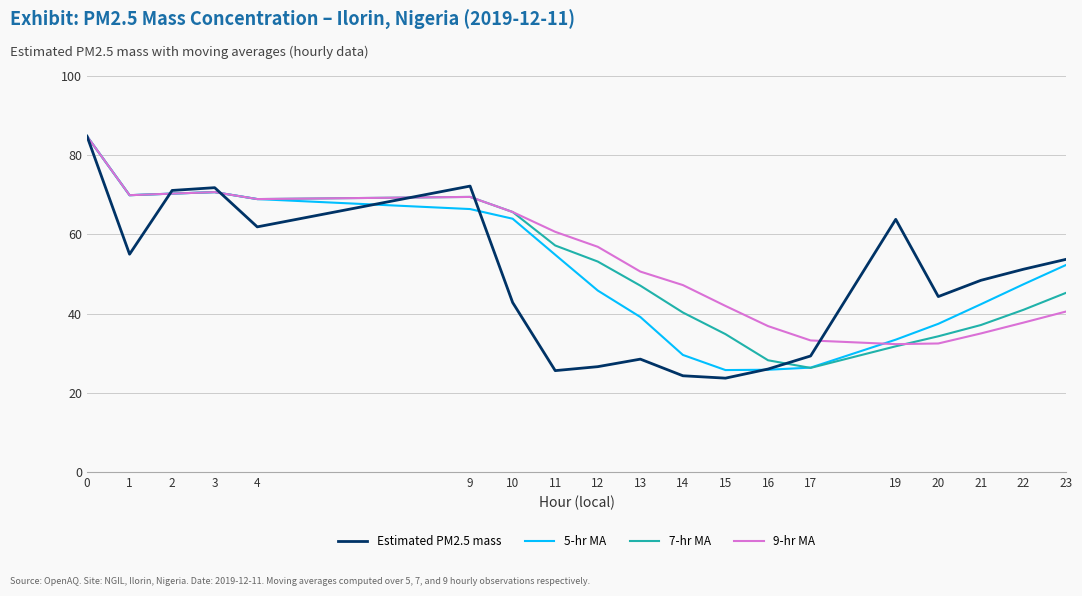

What is the minimum value shown in the chart?

23.7